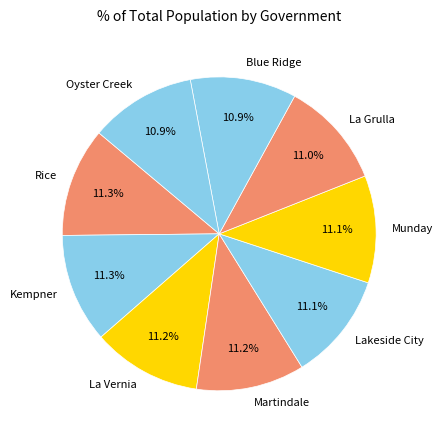

To the nearest percent, what percentage of the pie is Martindale?

11%